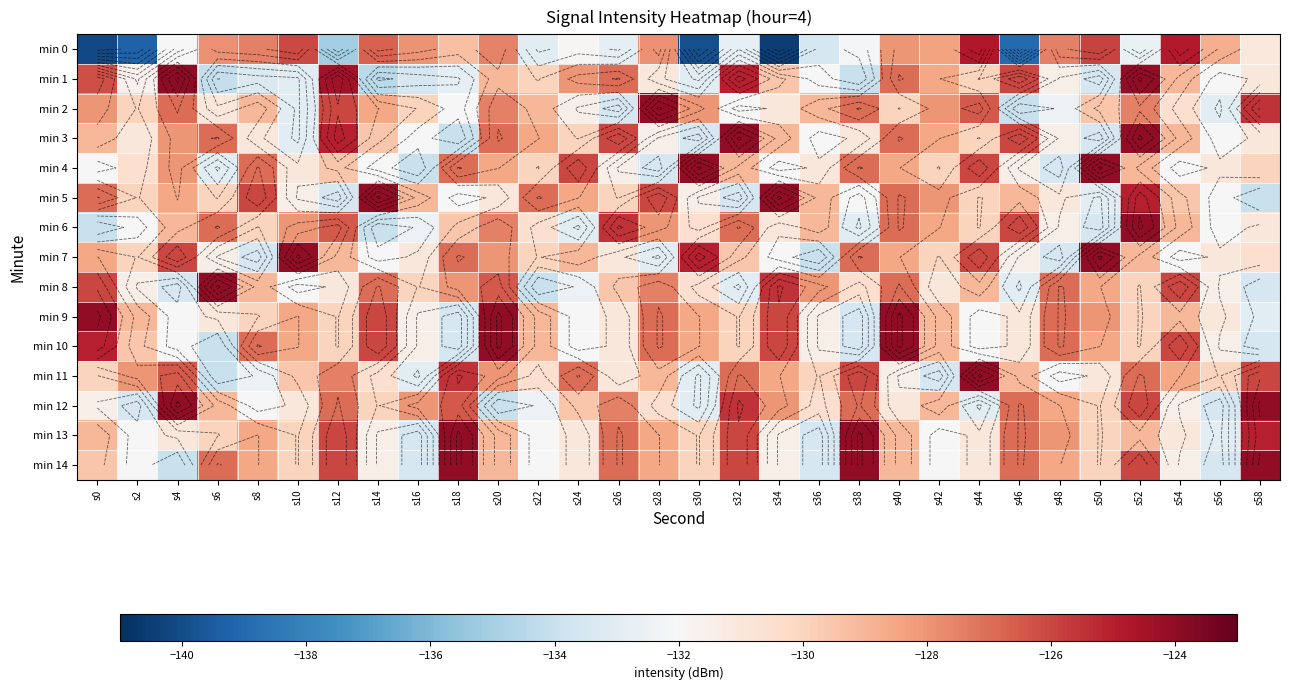

At how many categories does at least one series exceed -128?

26